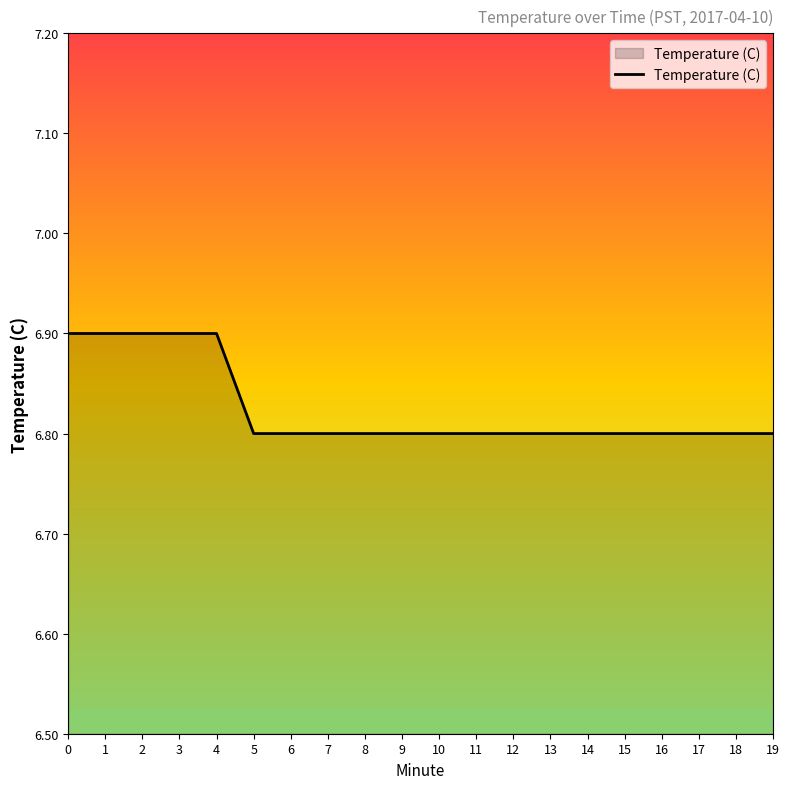

What is the greatest value displayed?

6.9